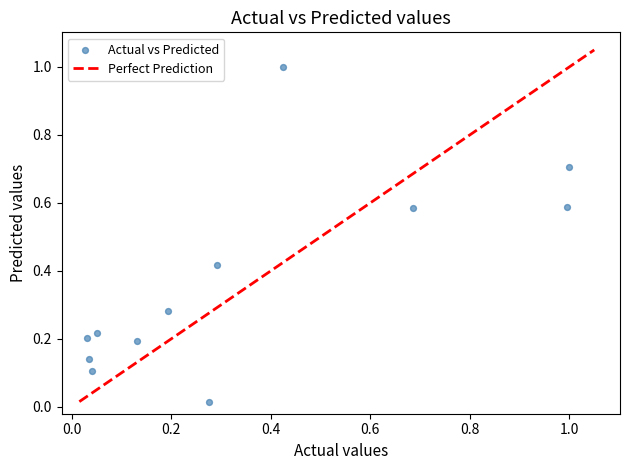

What is the range of X values (max minus min)?

1.0